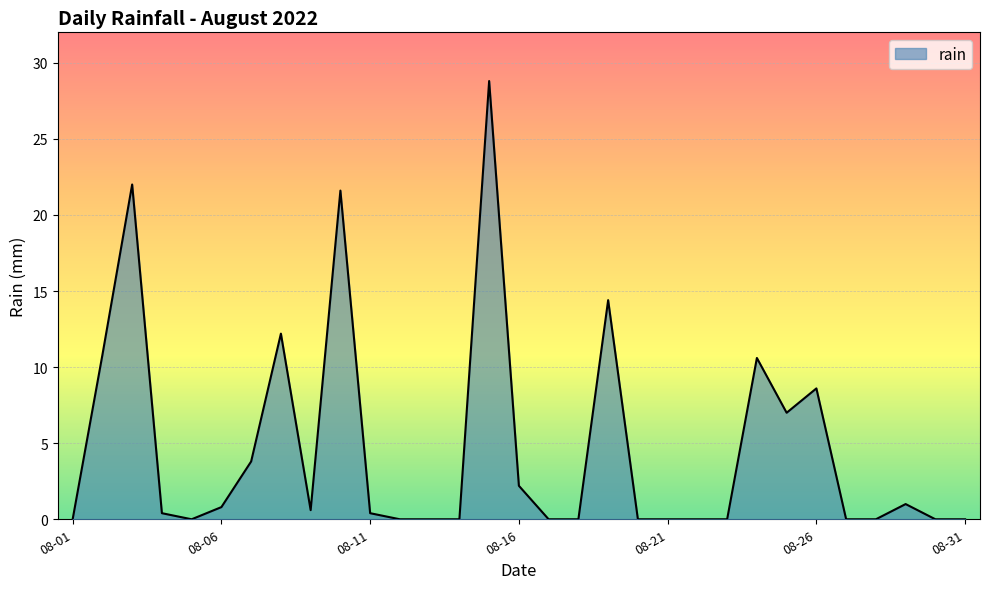

What is the maximum value shown in the chart?

28.8